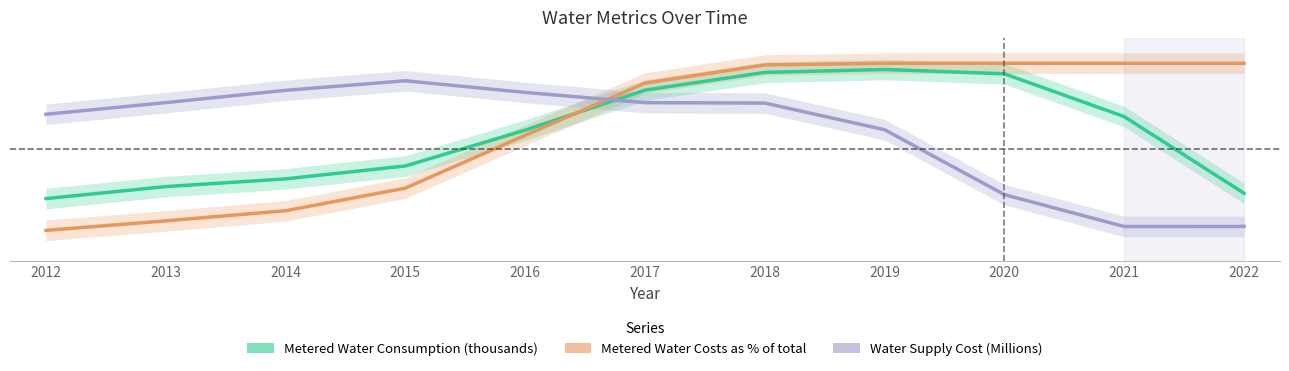

Does the chart have visible grid lines?

No